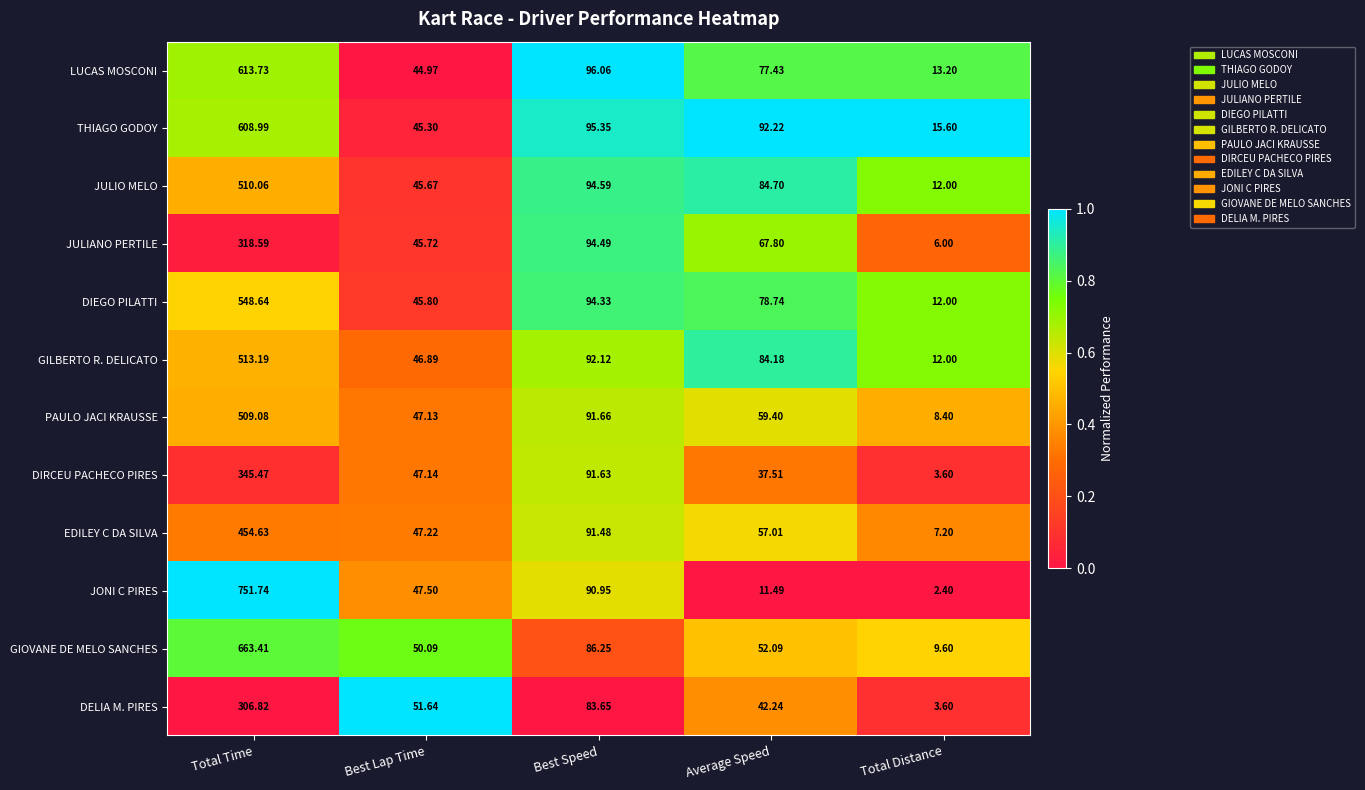

Where does the GILBERTO R. DELICATO series first go above 84?

Total Time